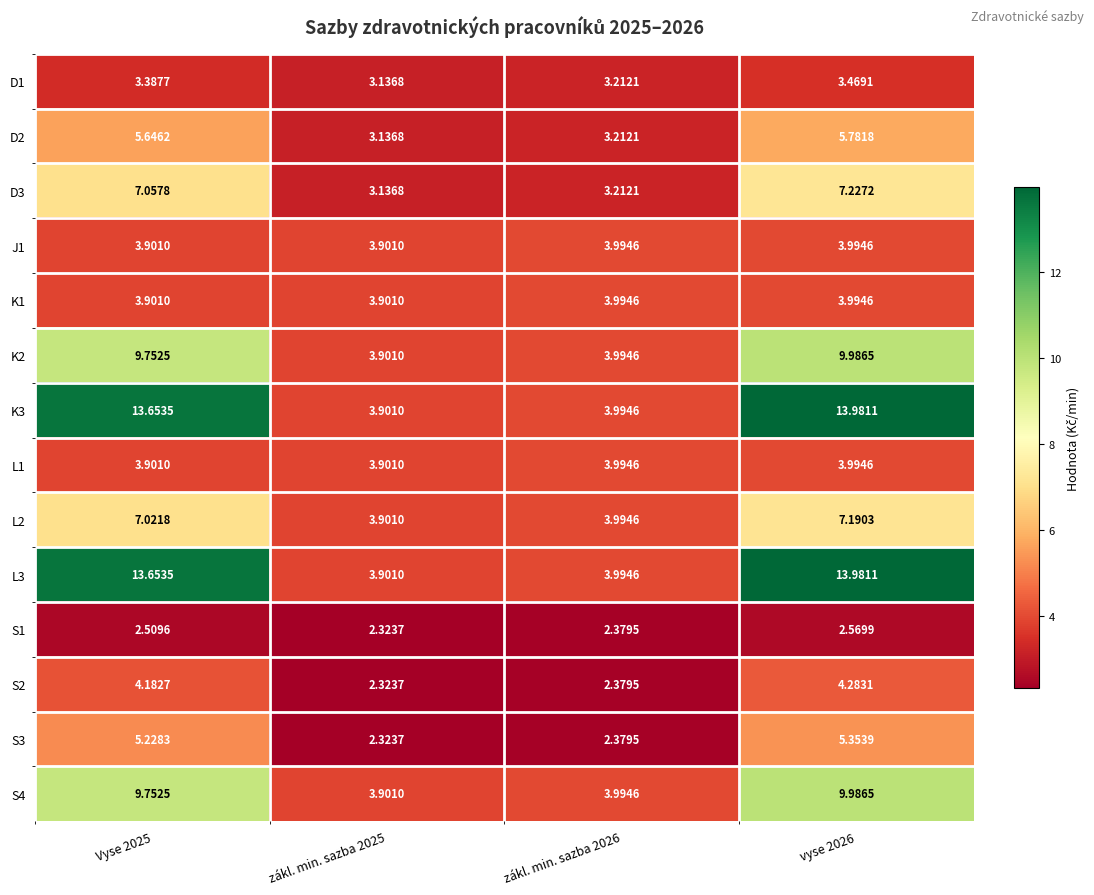

Is the value of K1 at vyse 2026 greater than the value of S3 at Vyse 2025?

No